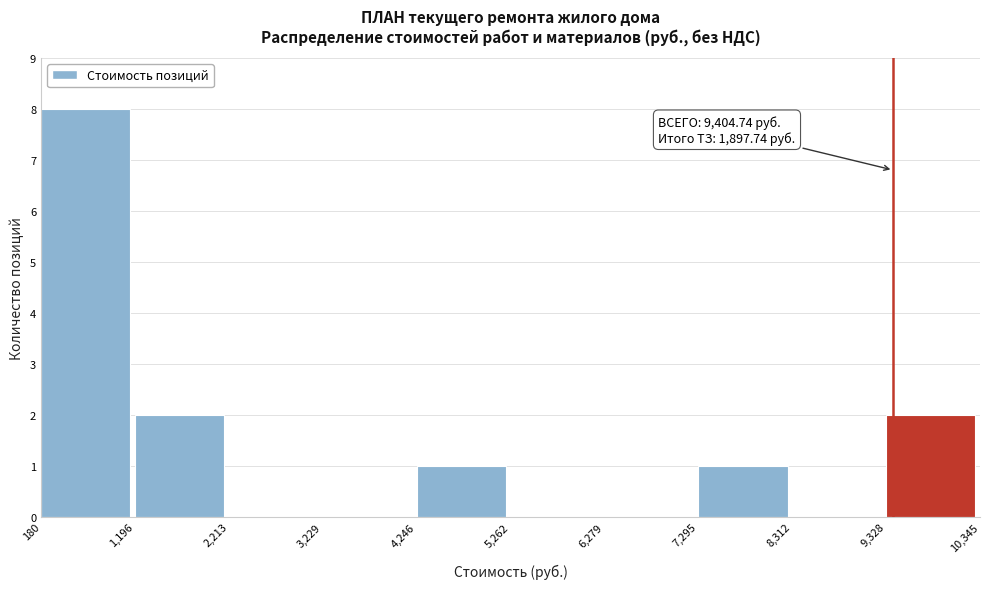

Which range on the x-axis has the tallest bar?

180 to 1,196